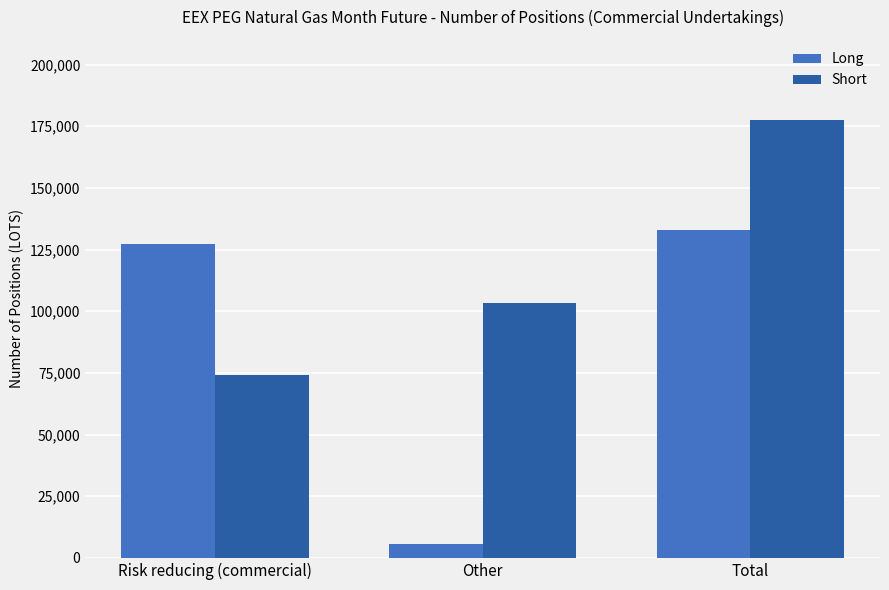

What is the value of the Short bar at the 3rd from the left?

177655.4